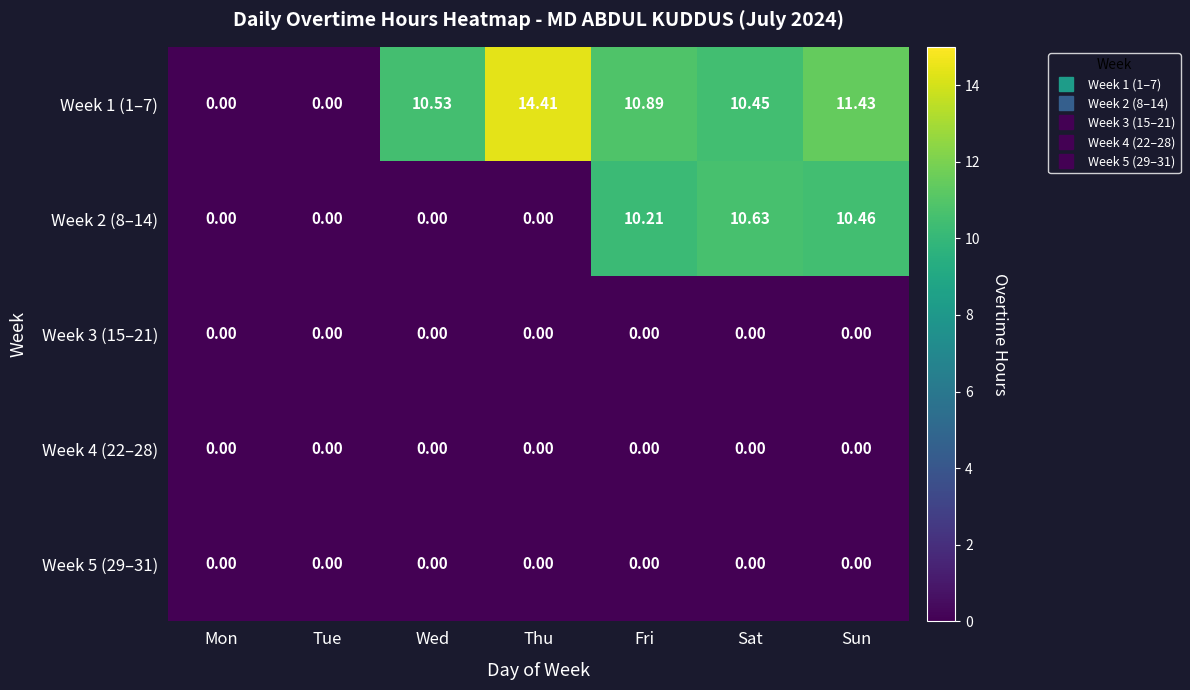

At which label is Week 1 (1–7) closest to 7?

Sat